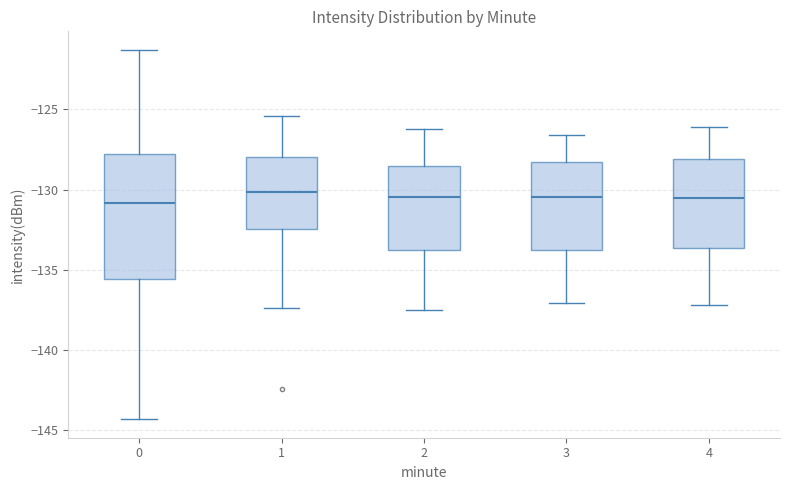

Which box is the tallest, from its lower edge to its upper edge?

0